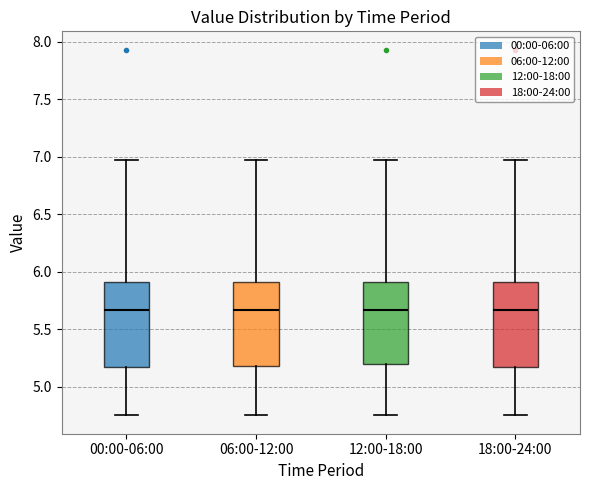

Where is the lower edge of the box for 06:00-12:00 on the y-axis? The values are not printed on the chart, so give them approximately, as read against the axis.

5.20